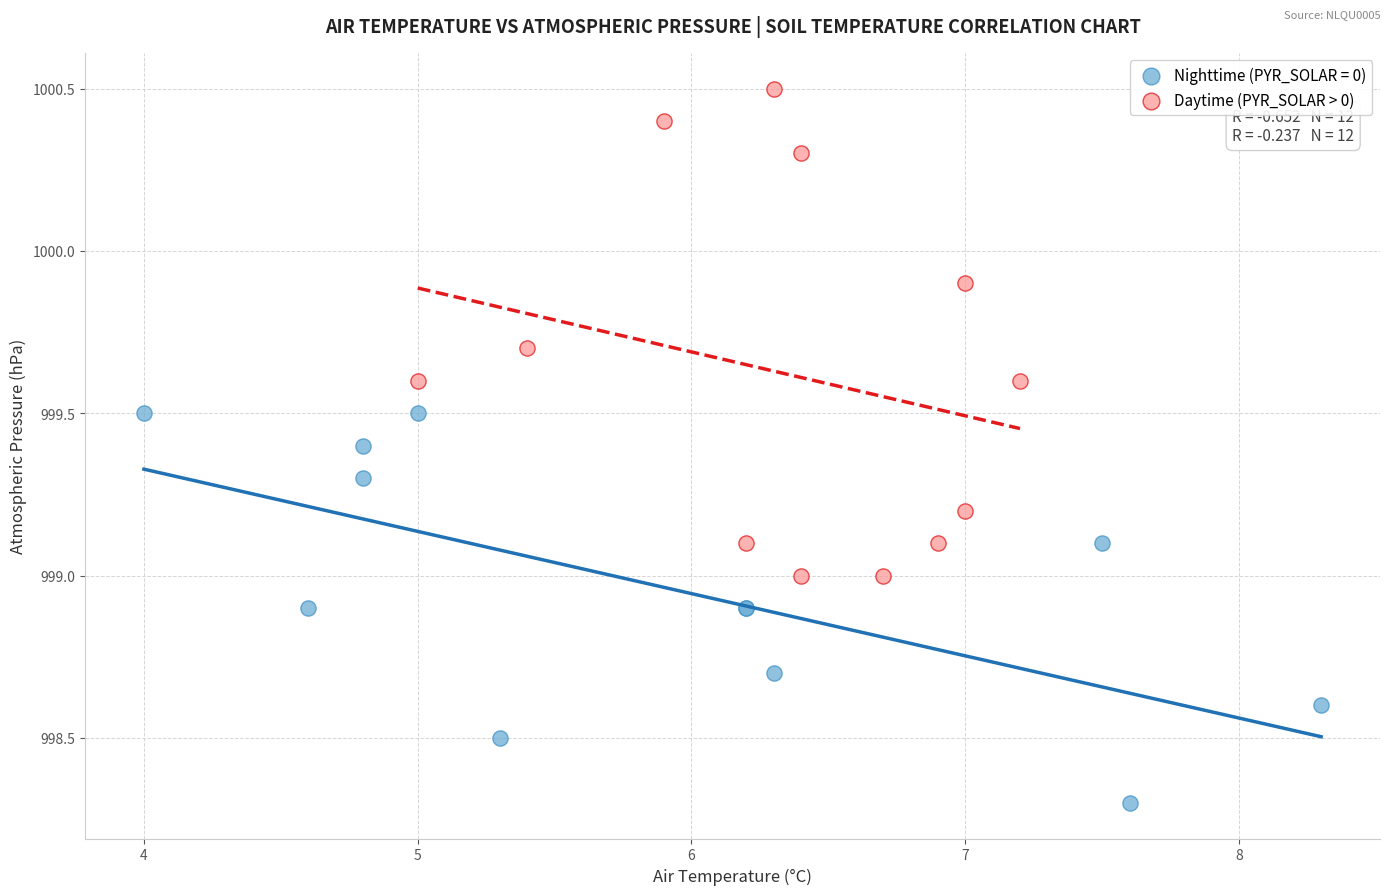

Which series contains the lowest Y value?

Nighttime (PYR_SOLAR = 0)